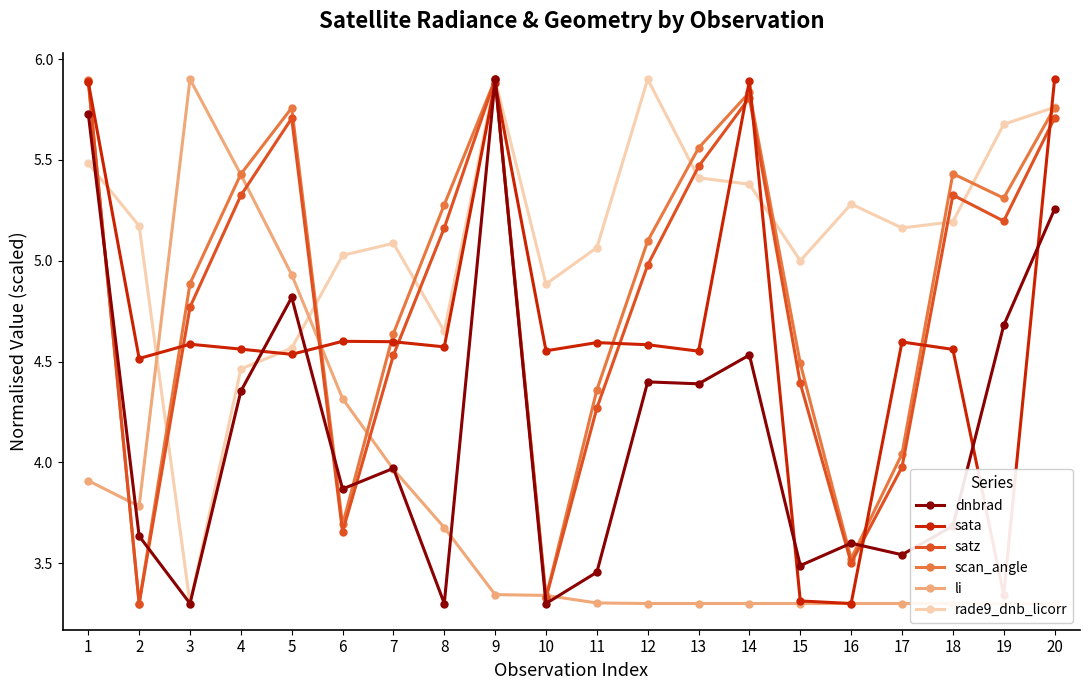

How many interior local valleys does the dnbrad series have?

7